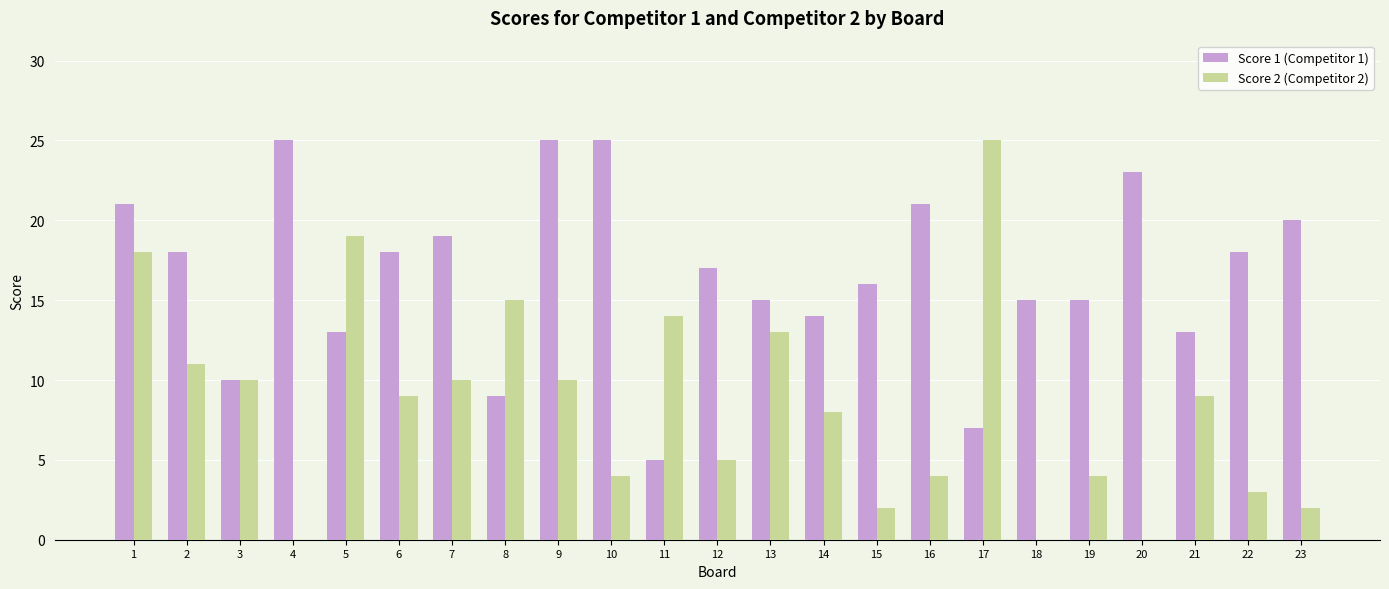

Is the value of Score 2 (Competitor 2) at 22 greater than the value of Score 1 (Competitor 1) at 2?

No